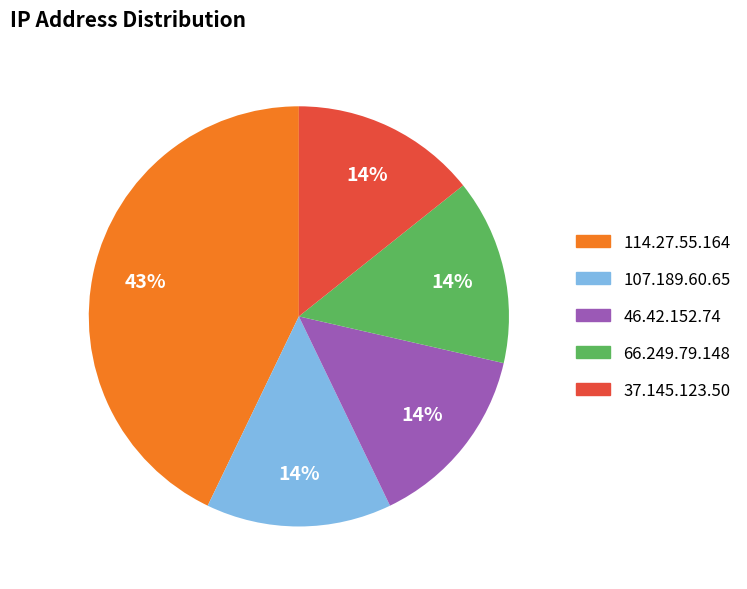

Which category has the biggest portion of the pie?

114.27.55.164